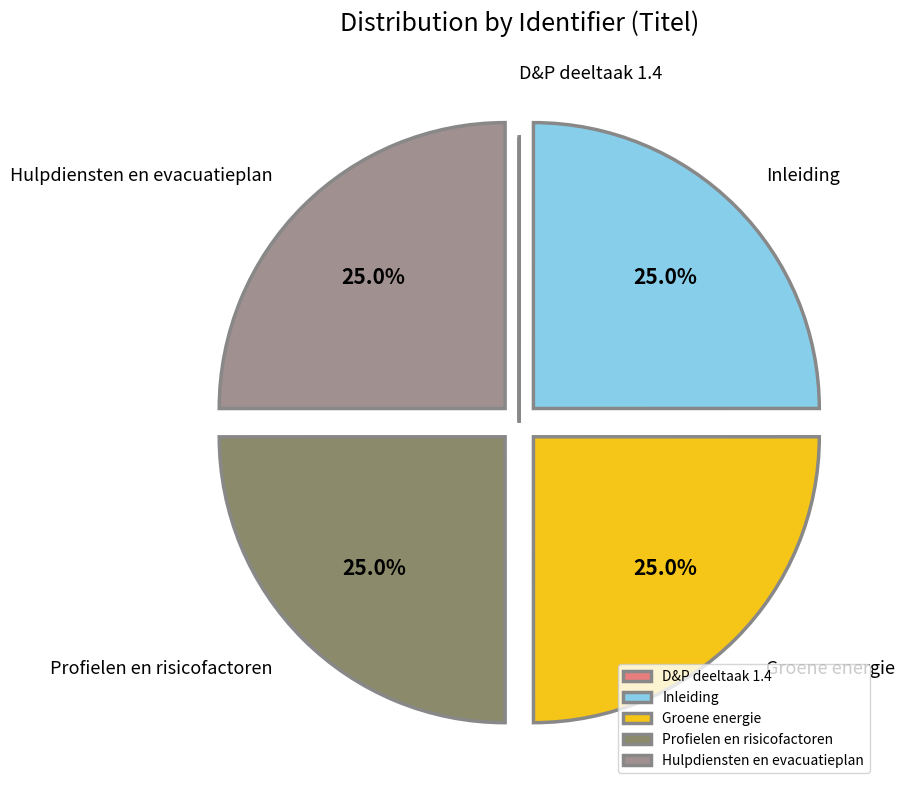

What percentage is NOT represented by Profielen en risicofactoren?

75.0%